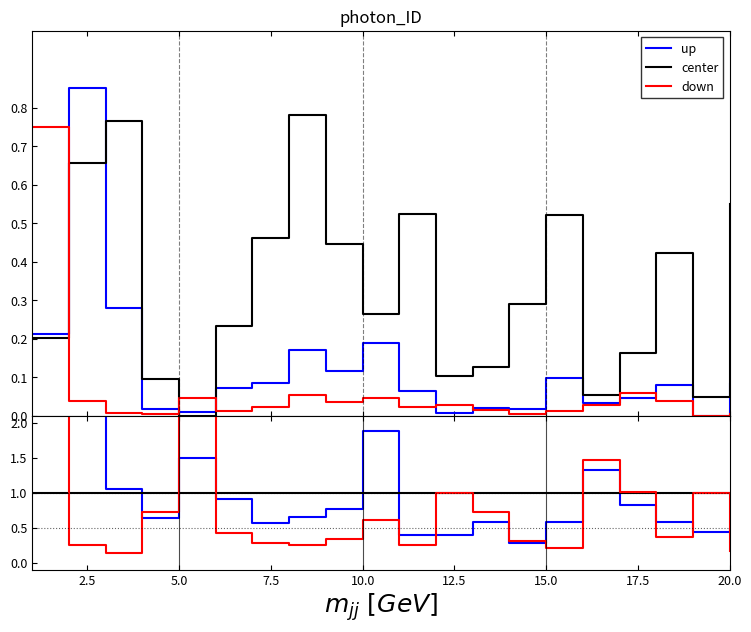

The up series shows 0.8 at 12. True or false?

False